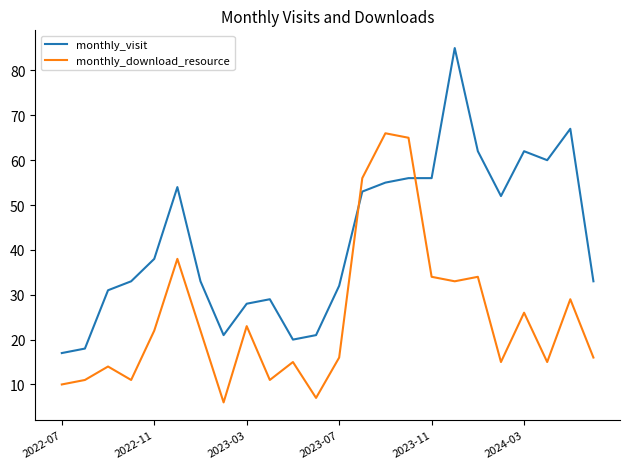

Reading left to right, extract all data points from this chart.

monthly_visit: 17	18	31	33	38	54	33	21	28	29	20	21	32	53	55	56	56	85	62	52	62	60	67	33
monthly_download_resource: 10	11	14	11	22	38	22	6	23	11	15	7	16	56	66	65	34	33	34	15	26	15	29	16